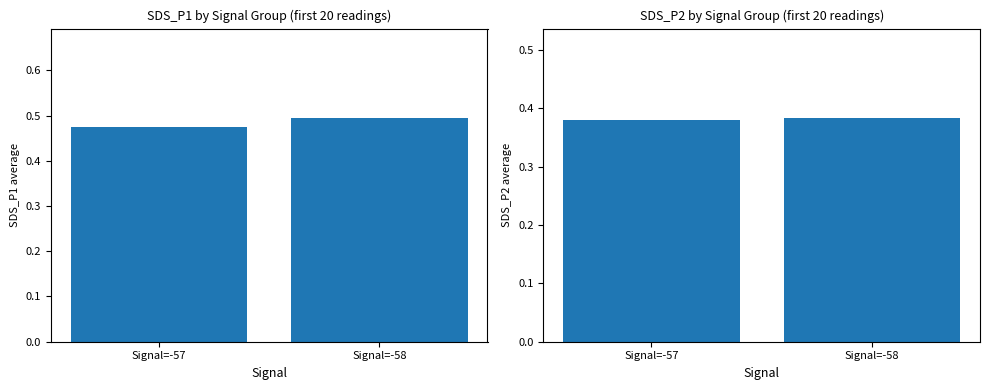

What is the smallest value displayed?

0.4